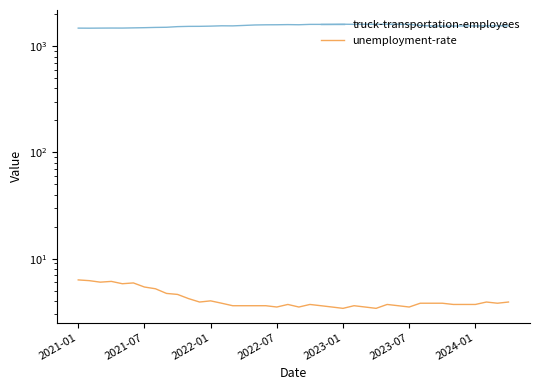

Rank the series by their maximum value, from highest to lowest.

truck-transportation-employees, unemployment-rate